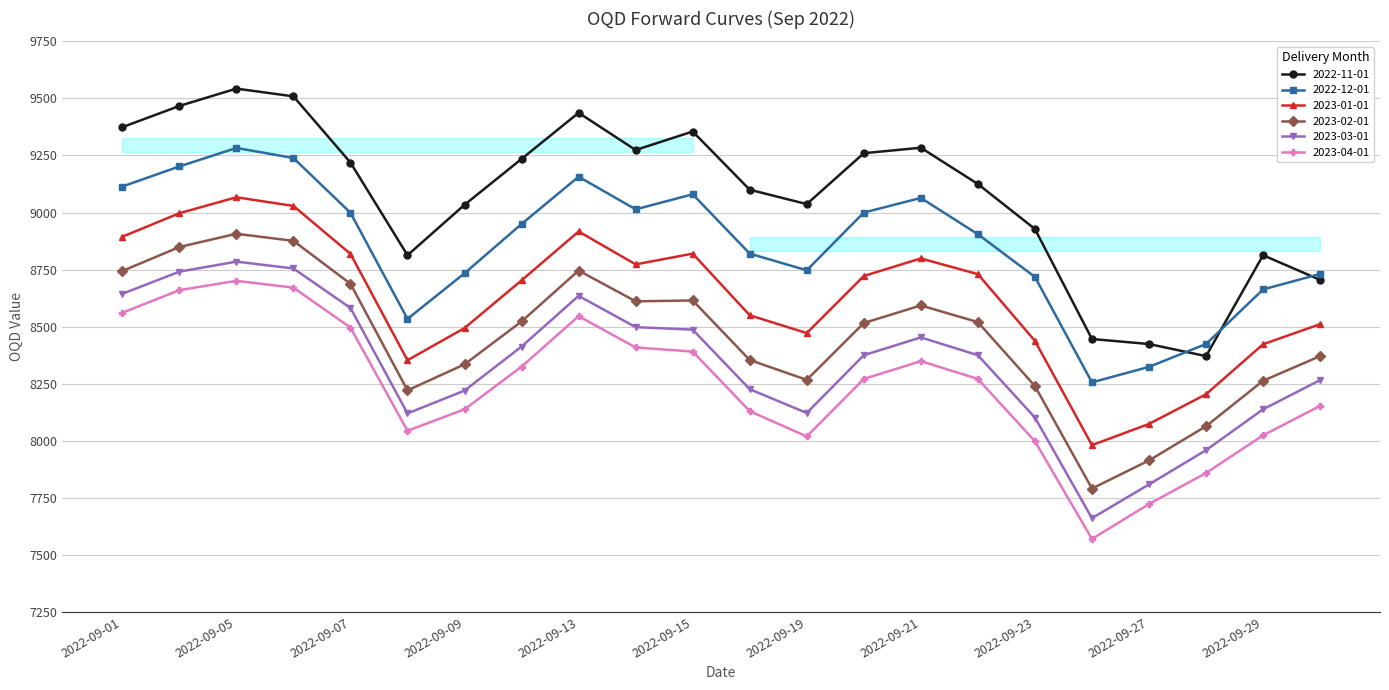

Is the value of 2023-01-01 at 2022-09-22 greater than the value of 2022-11-01 at 2022-09-21?

No